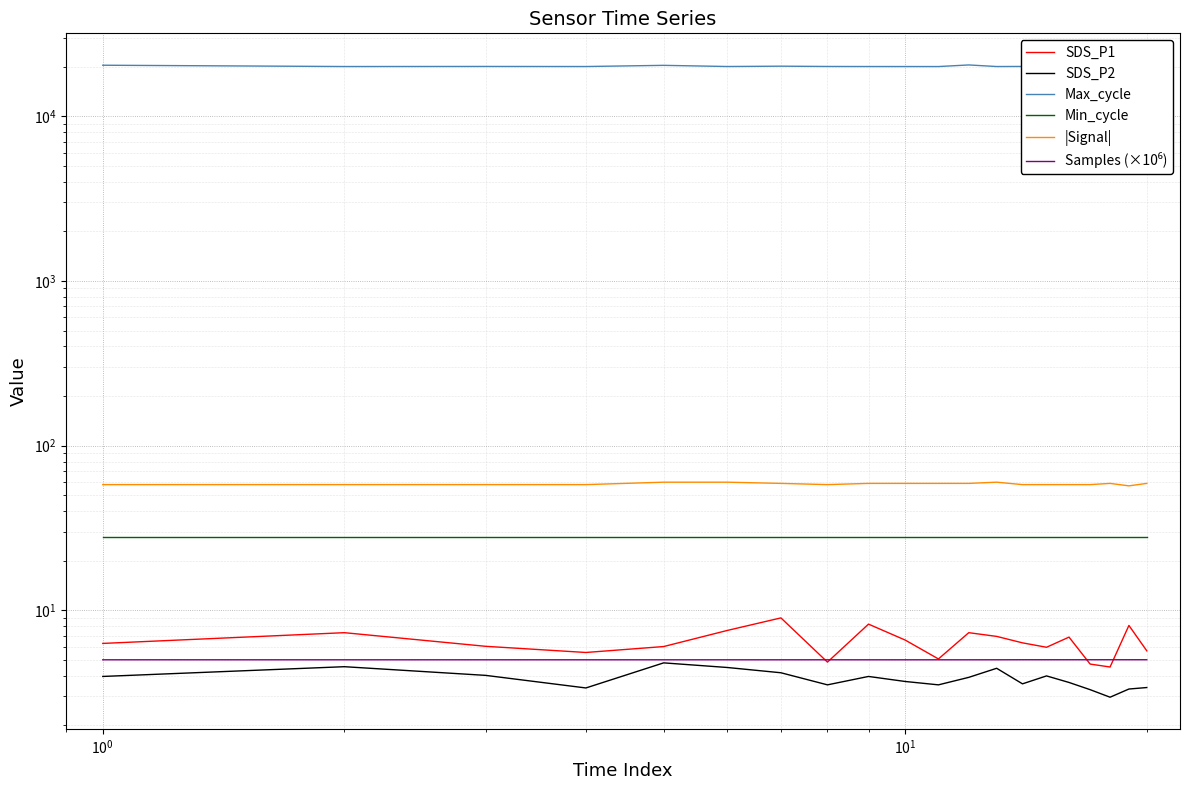

Is this an area chart (filled region under the line)?

No